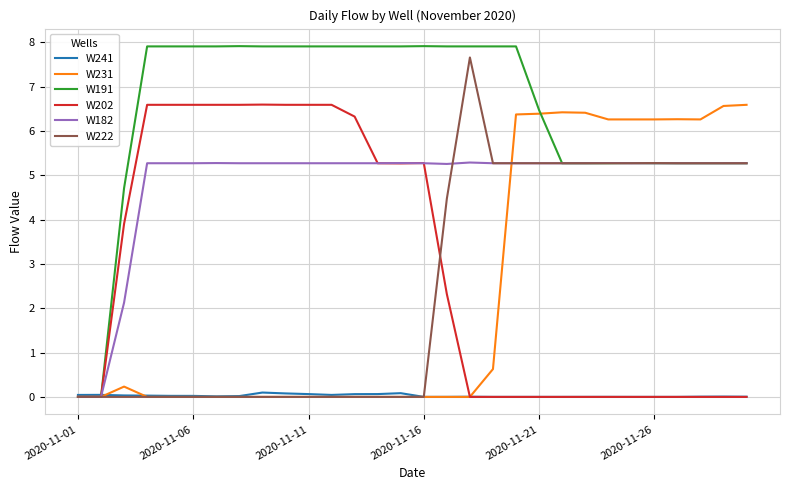

Which series has the largest total across all categories?

W191